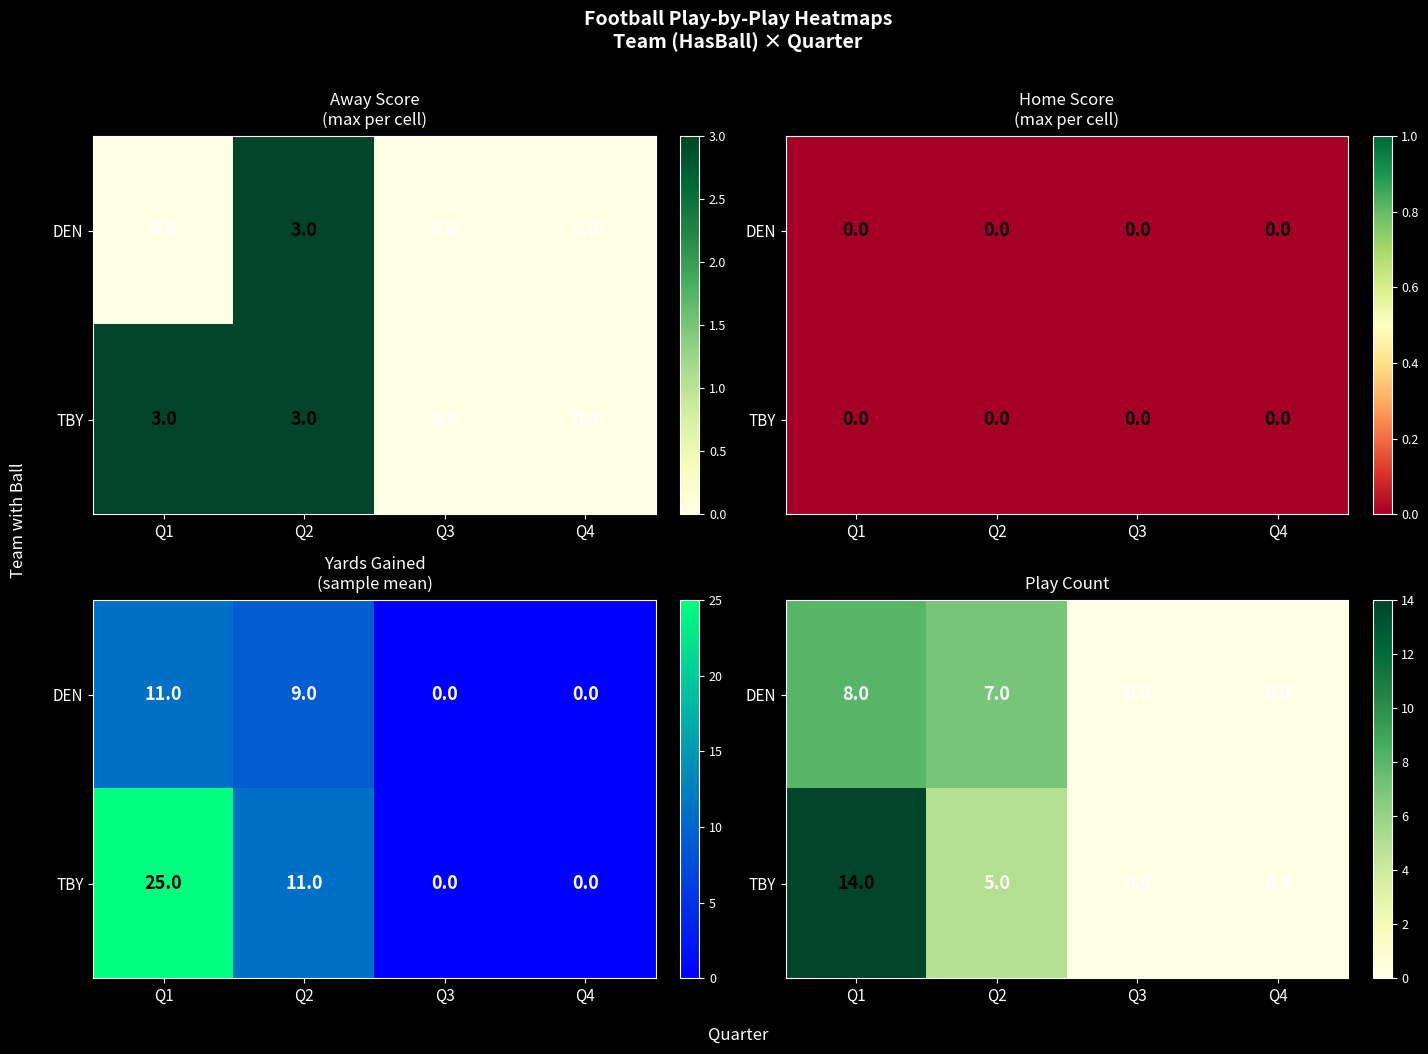

Rank the categories by DEN value from lowest to highest.

Q3, Q4, Q2, Q1